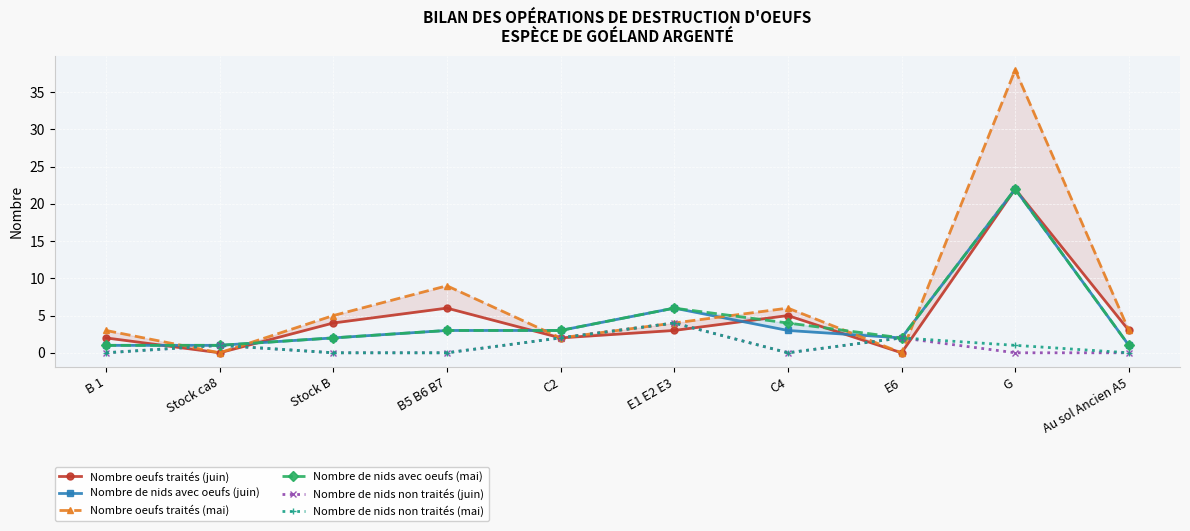

What is the difference between the maximum and second lowest values in the Nombre de nids avec oeufs (mai) series?

21